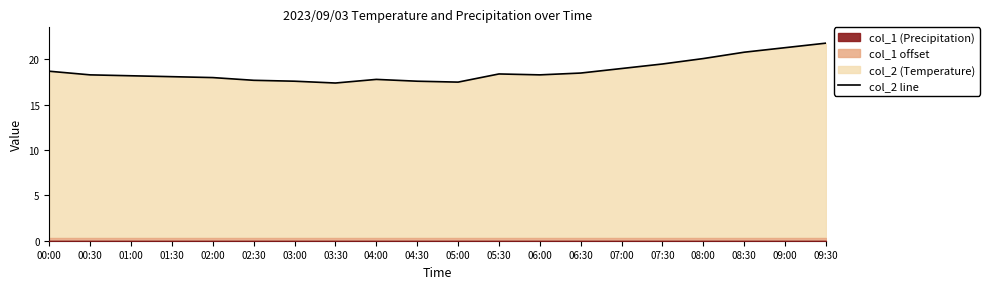

What is the sum of all values?

374.6